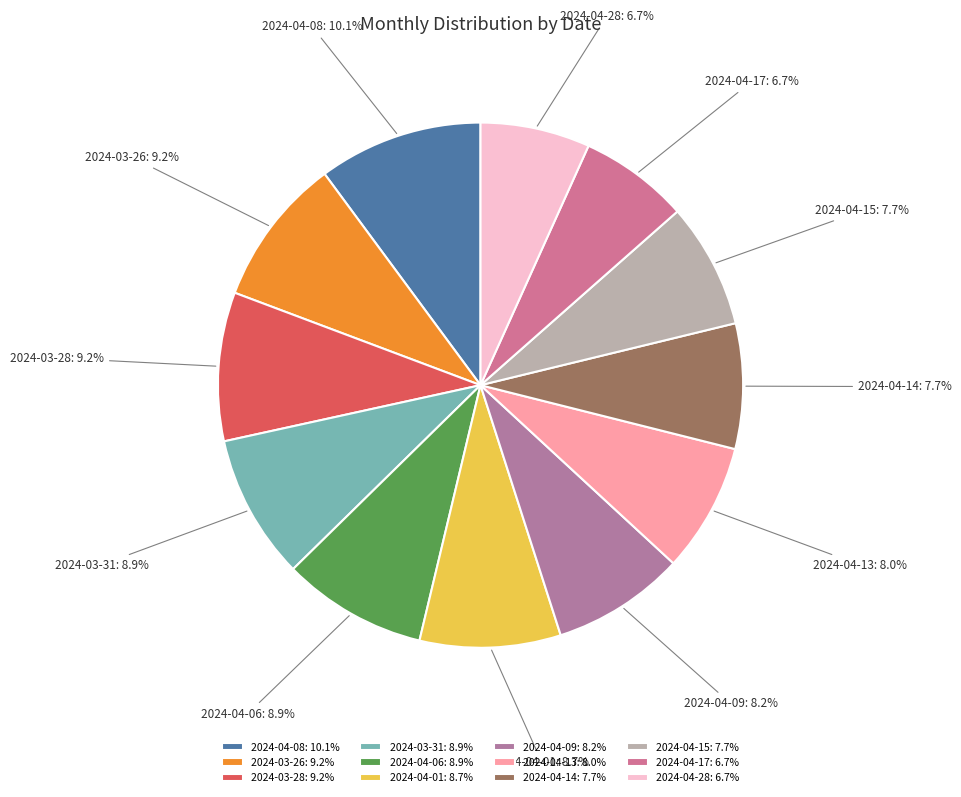

Between 2024-04-01 and 2024-04-08, which is larger?

2024-04-08